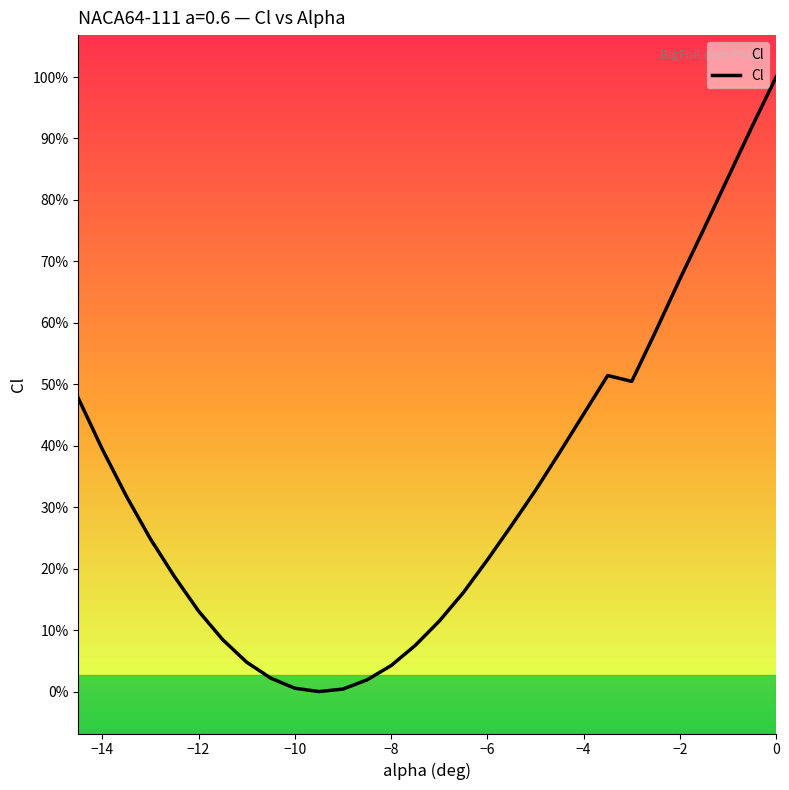

Does the chart have visible grid lines?

No